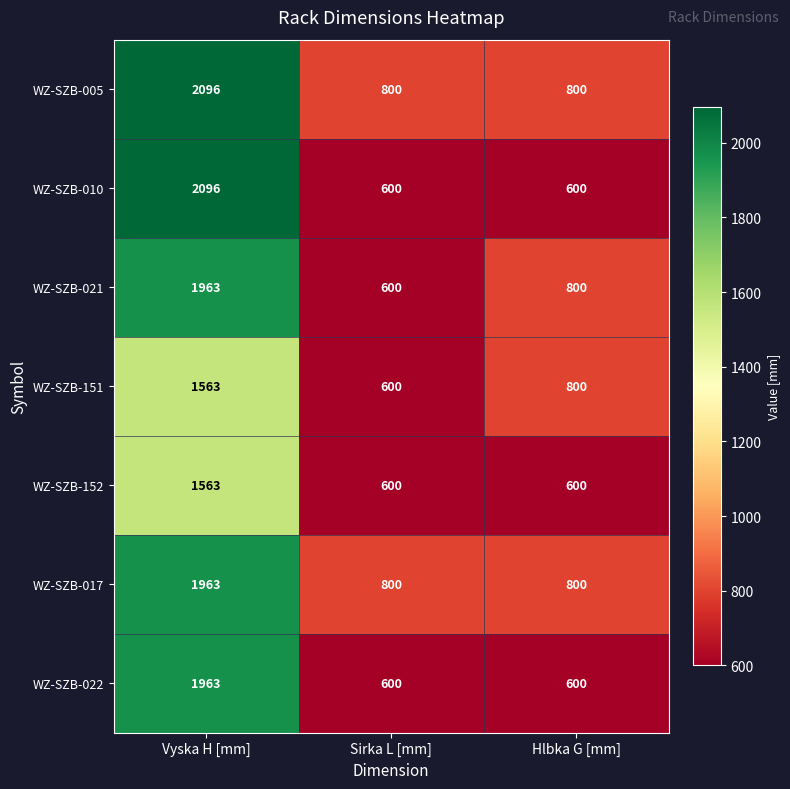

At which category does the chart reach its peak across all series?

Vyska H [mm]